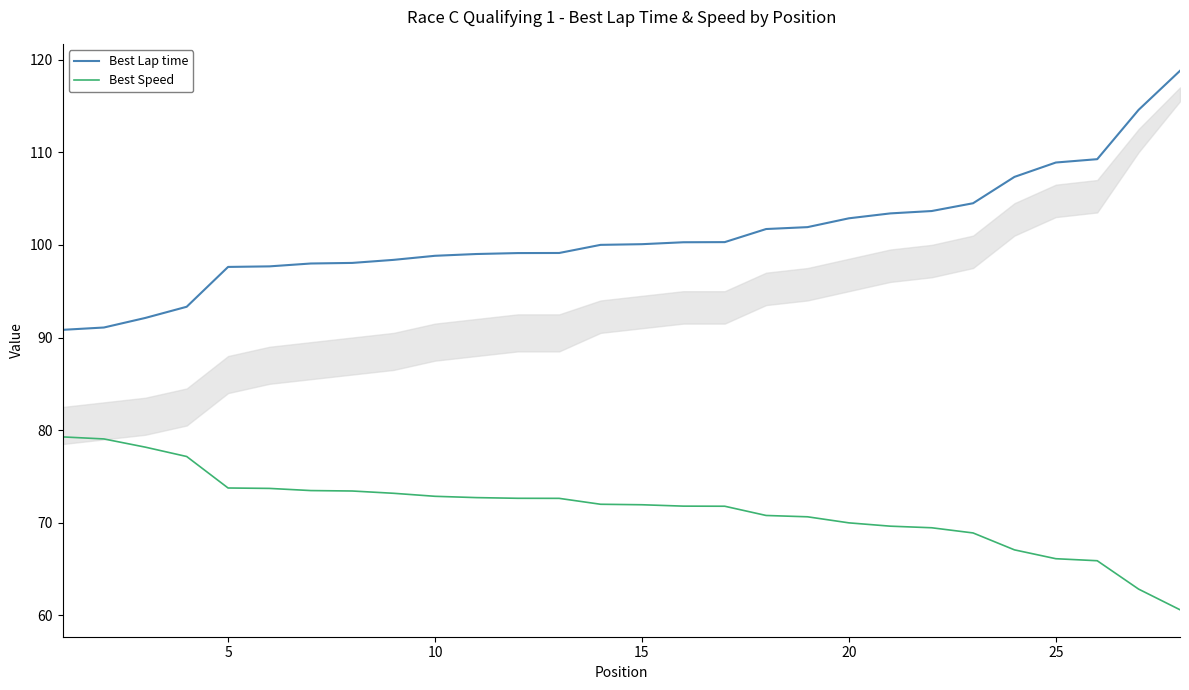

Rank the series by their maximum value, from highest to lowest.

Best Lap time, Best Speed